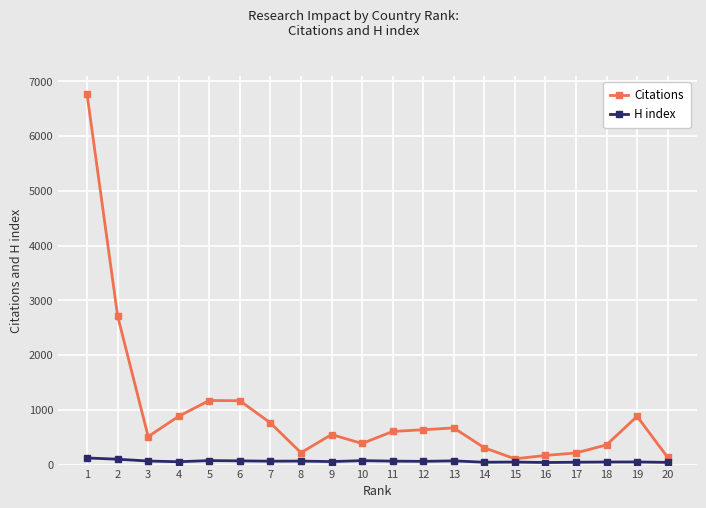

Which series has the widest spread of values?

Citations